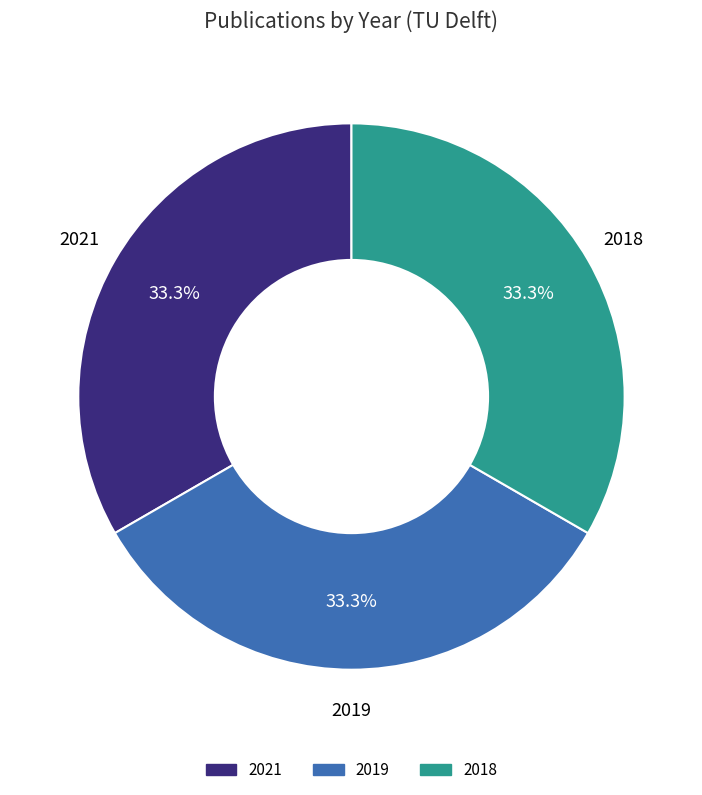

What portion of the pie excludes 2021?

66.6%